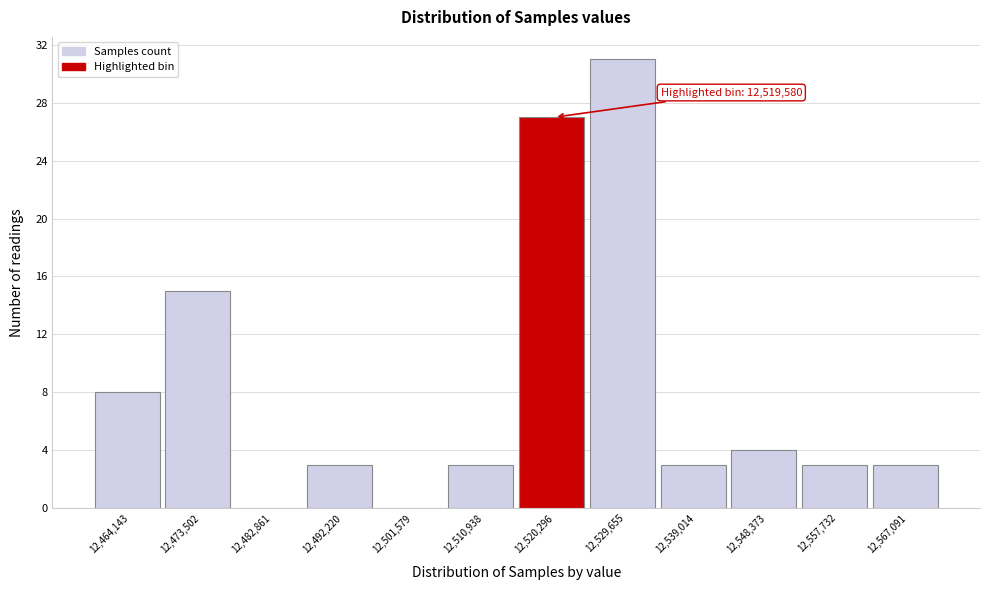

Over which range of the x-axis is the bar tallest?

12525000 to 12534000